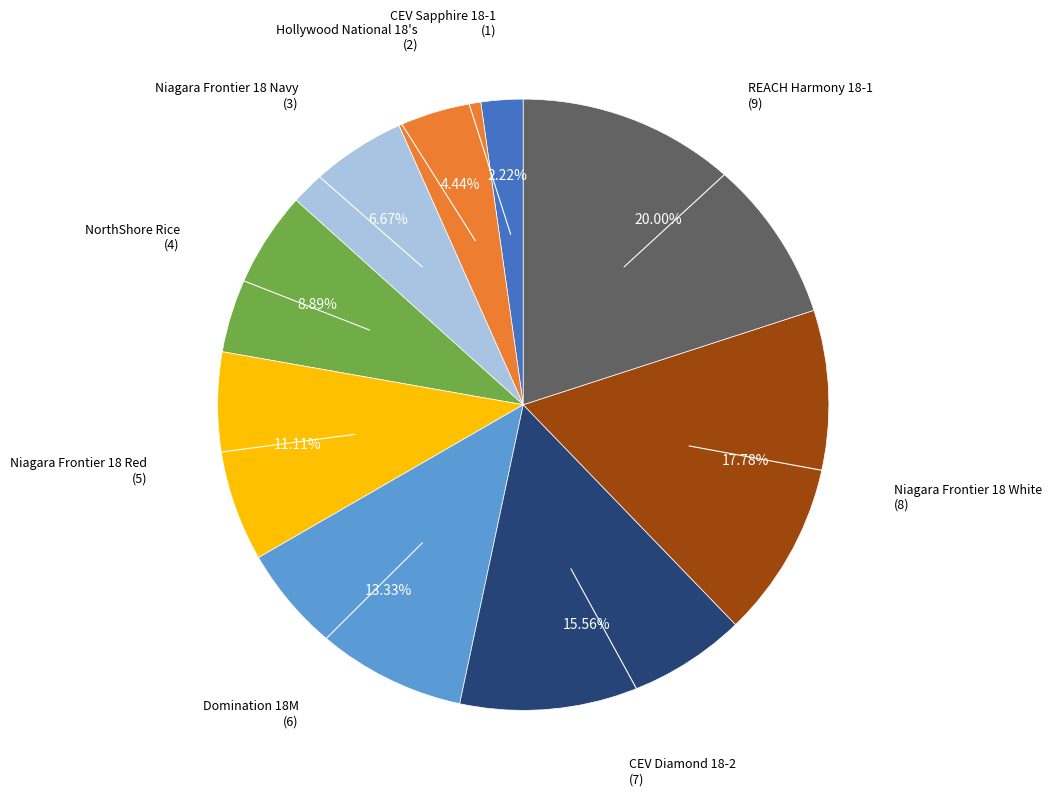

Is there any slice that represents more than half of the pie?

No